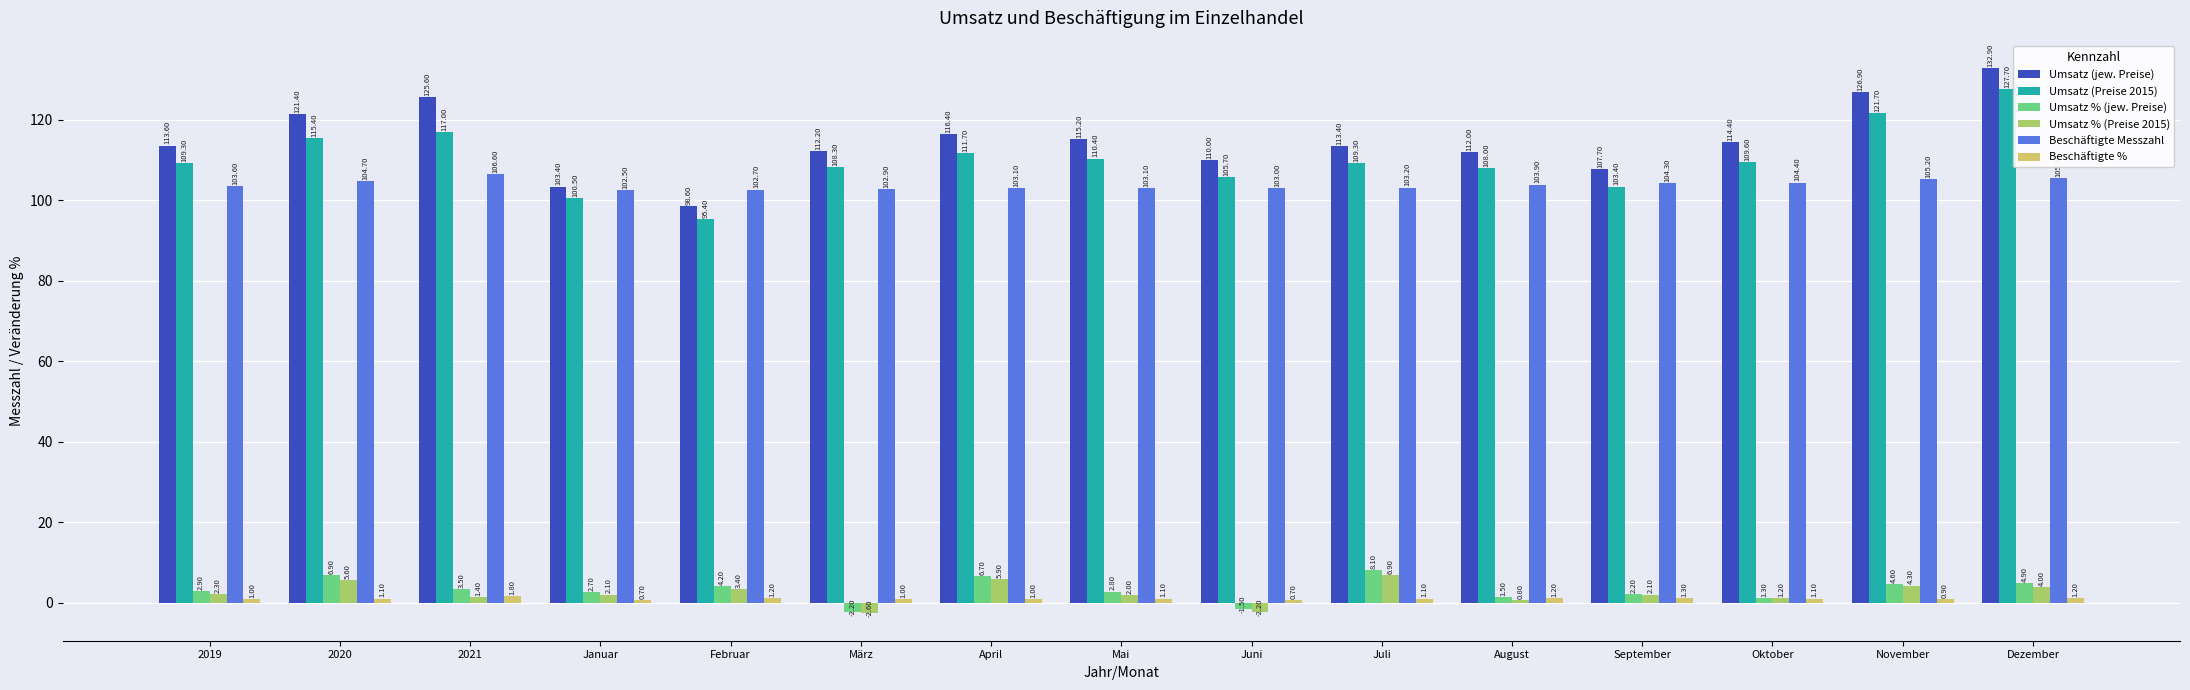

What is the value of the Beschäftigte Messzahl bar at the 14th from the left?

105.2